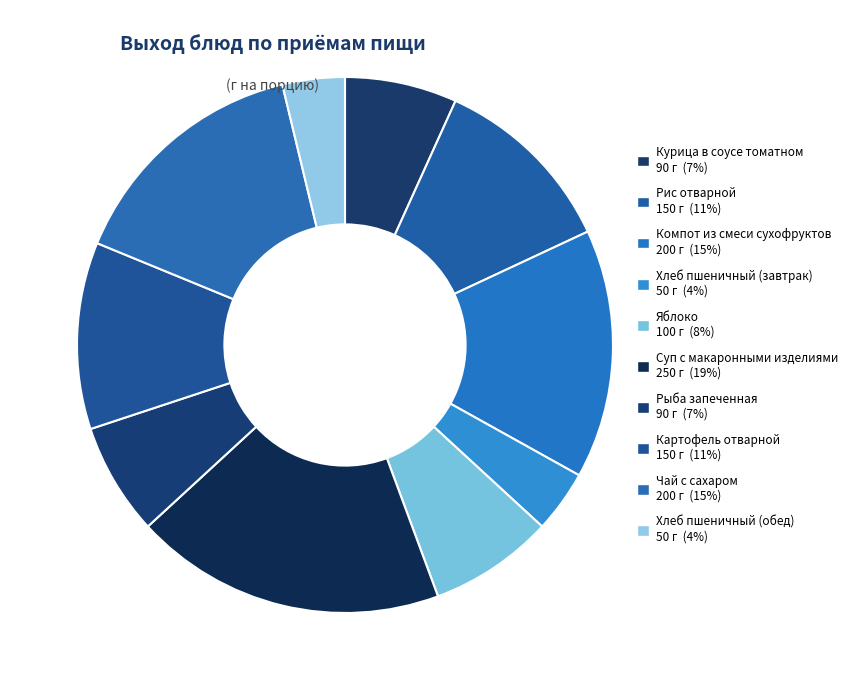

True or false: Компот из смеси сухофруктов accounts for 15% of the total.

True